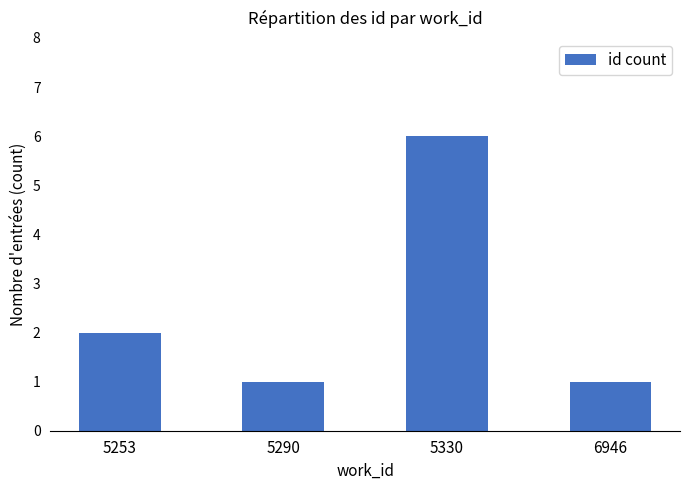

Reading left to right, list all the values displayed in this chart.

5253=2	5290=1	5330=6	6946=1